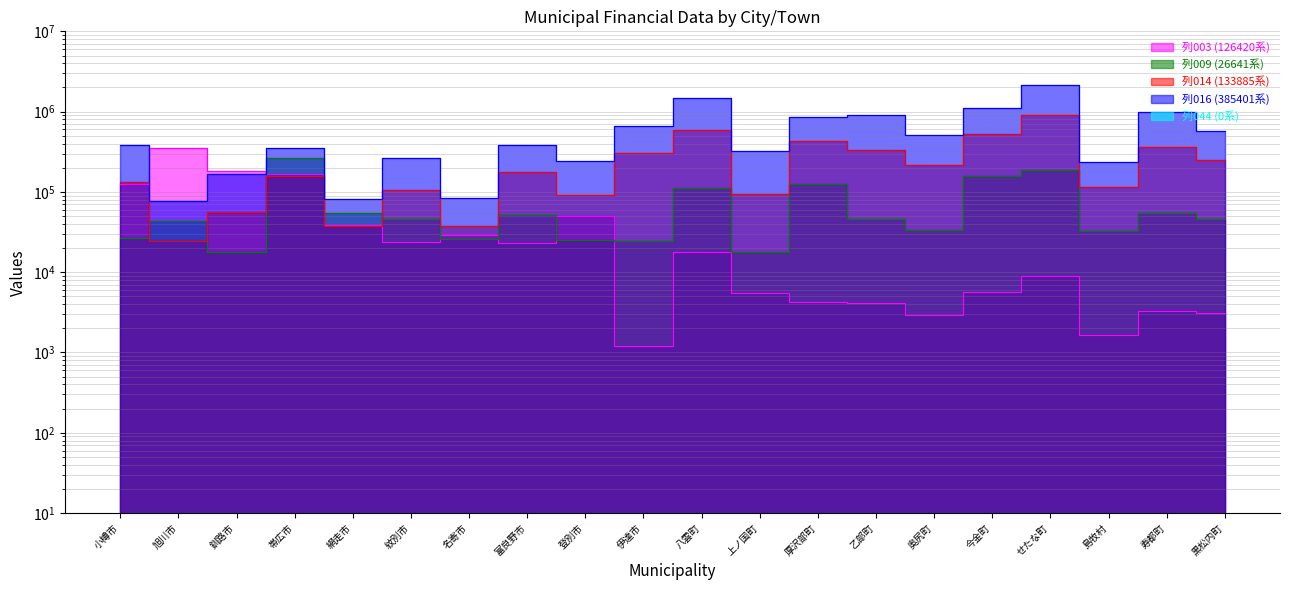

What is the value of the 列009 (26641系) point at the 2nd from the left?

43784